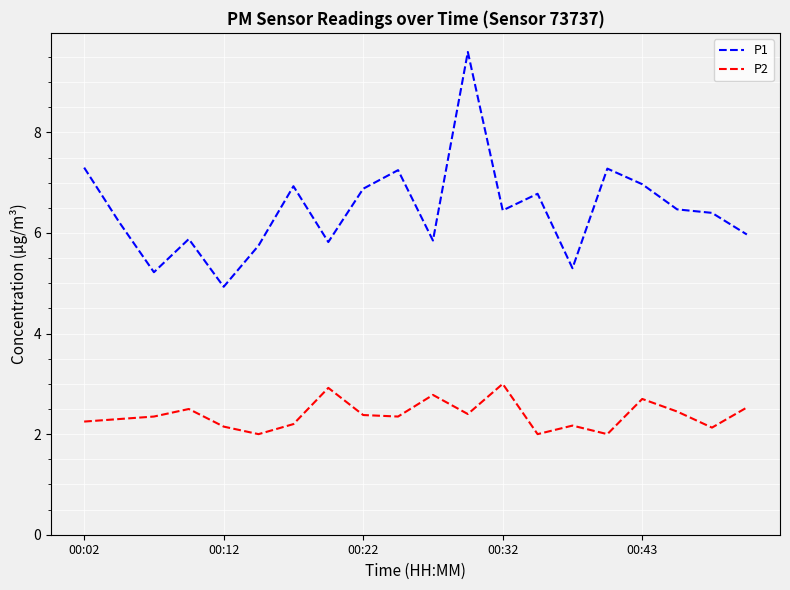

Rank the series by their average value, from highest to lowest.

P1, P2